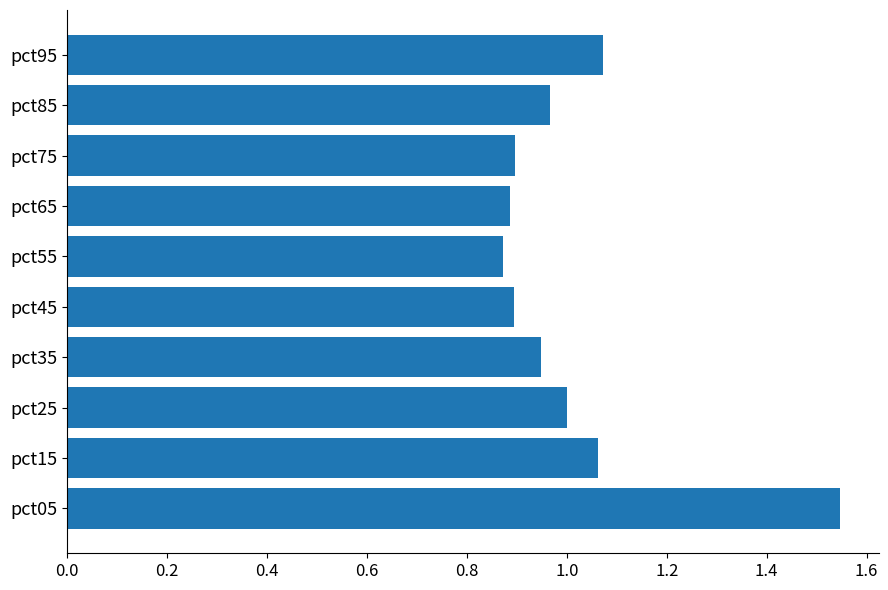

Between pct15 and pct55, which is larger?

pct15